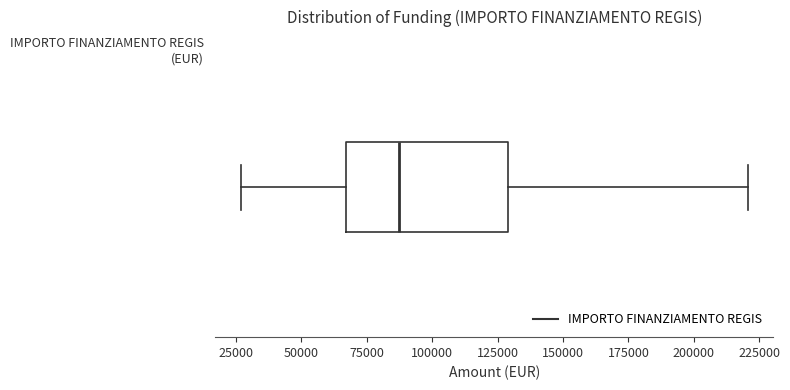

Where is the left edge of the box on the x-axis? The values are not printed on the chart, so give them approximately, as read against the axis.

65000